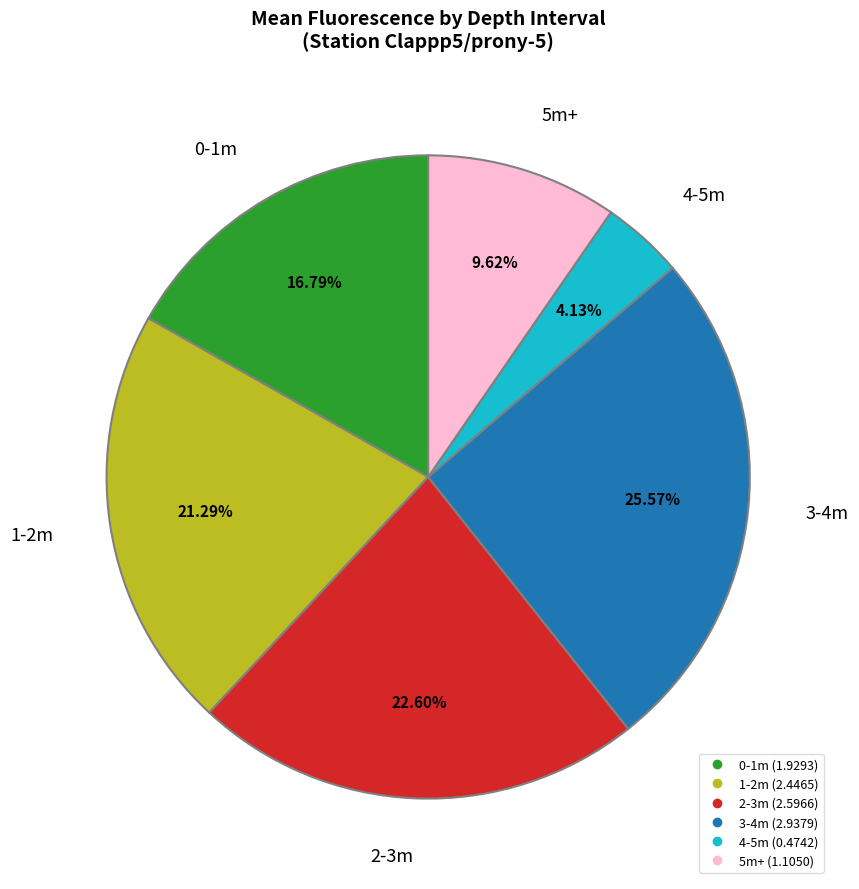

Is there any slice that represents more than half of the pie?

No